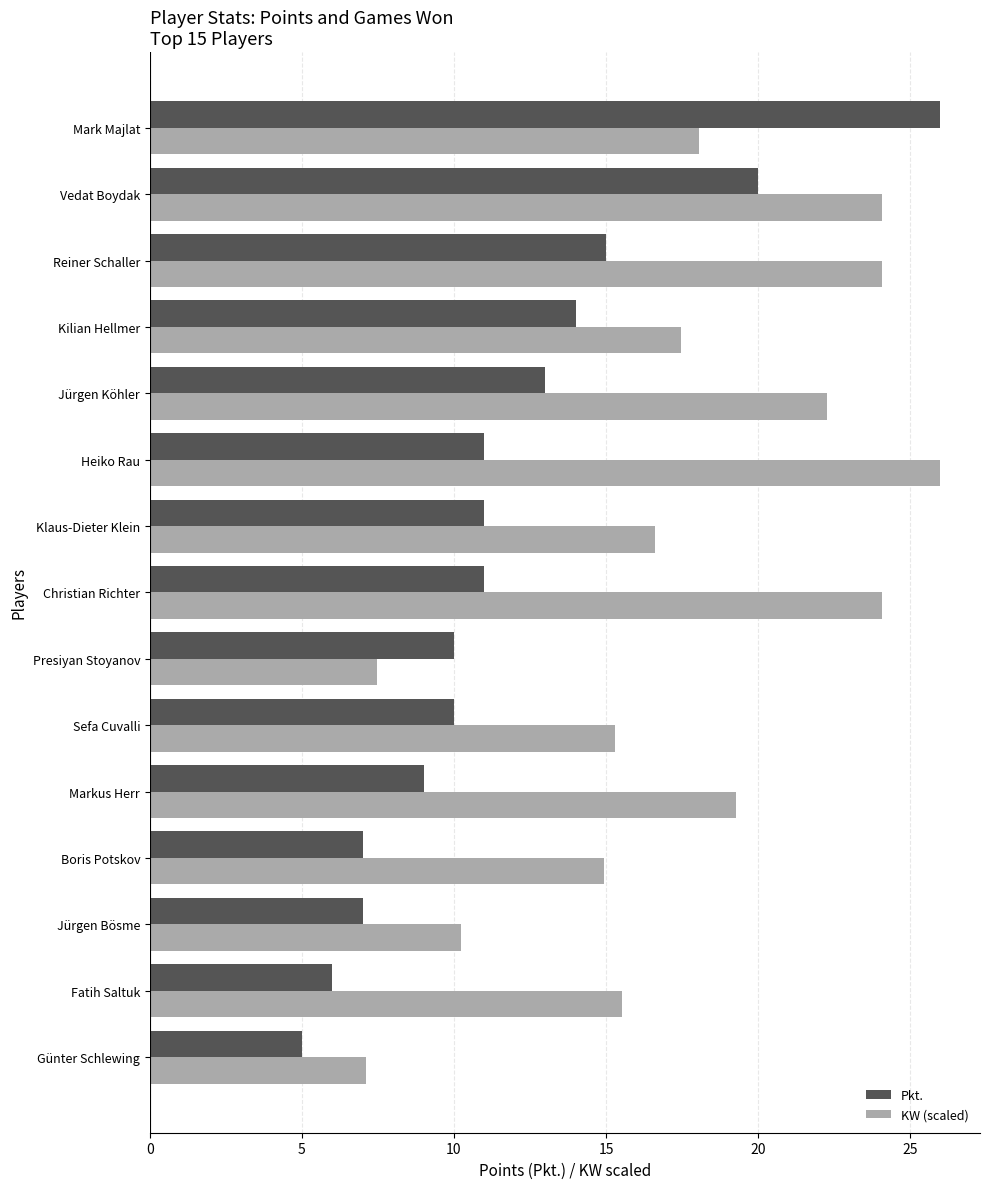

What is the total value across all series at Kilian Hellmer?

31.5